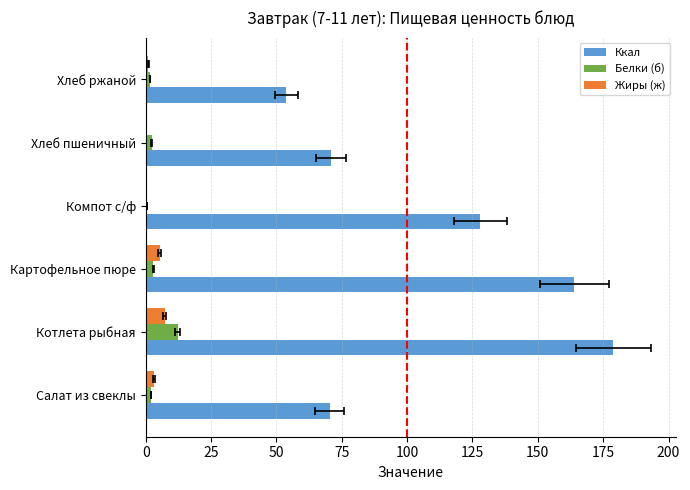

List the series in order of their peak value, lowest first.

Жиры (ж), Белки (б), Ккал